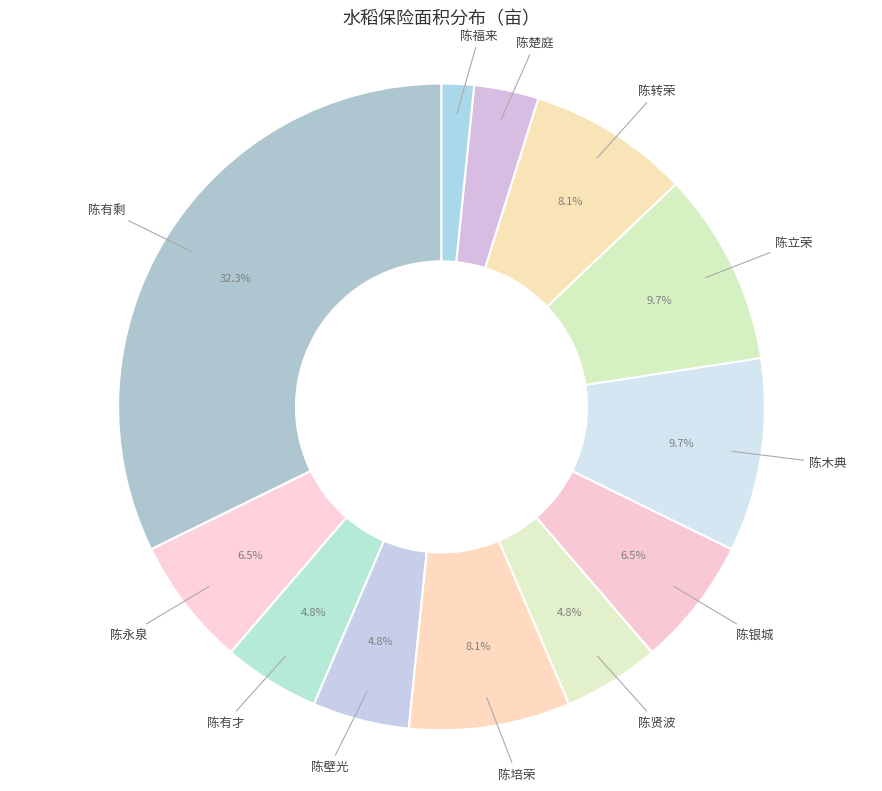

Rank the categories by value from lowest to highest.

陈福来, 陈楚庭, 陈有才, 陈壁光, 陈贤波, 陈永泉, 陈银城, 陈培荣, 陈转荣, 陈木典, 陈立荣, 陈有剩